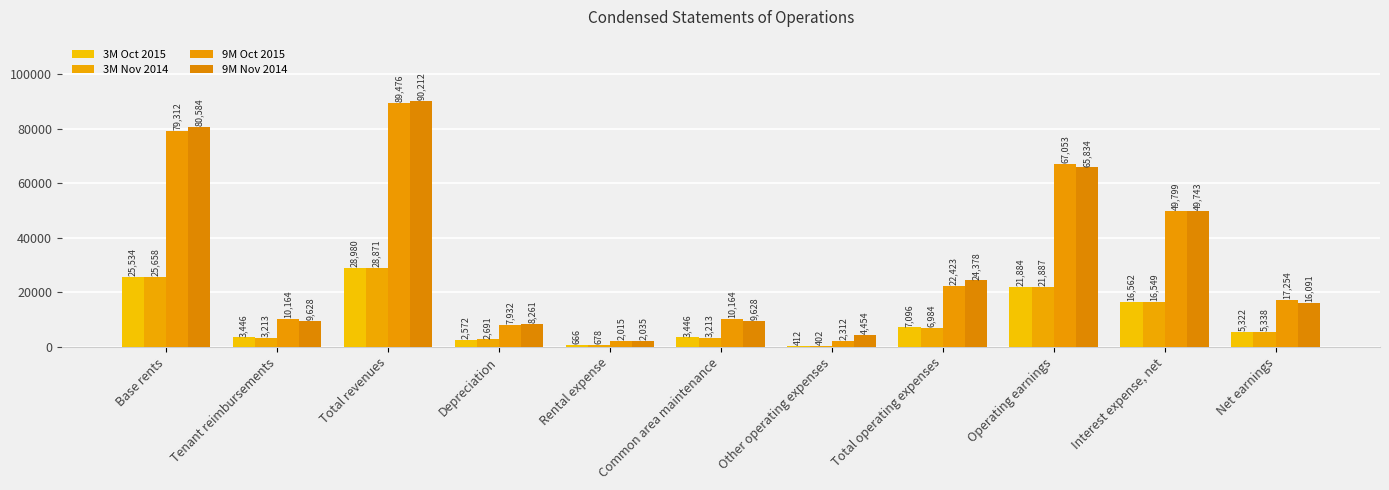

What are all the series names shown in the legend?

3M Oct 2015, 3M Nov 2014, 9M Oct 2015, 9M Nov 2014